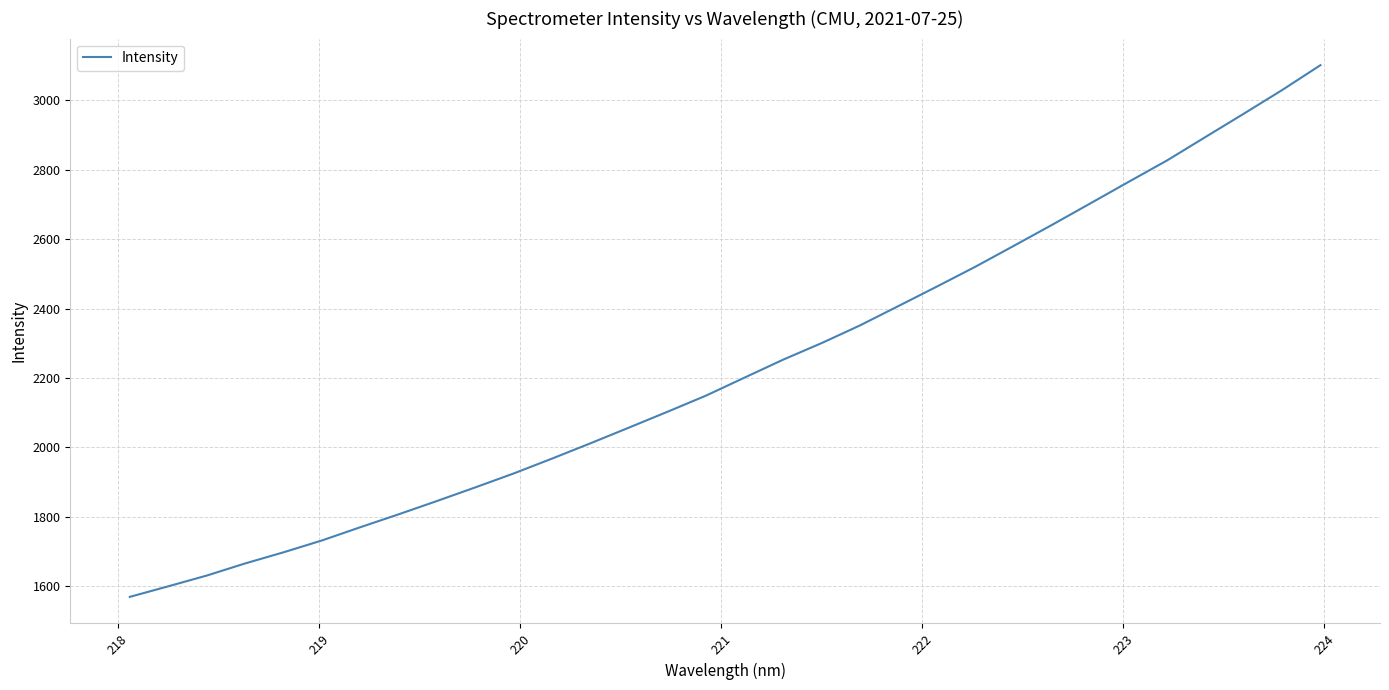

What is the smallest value displayed?

1569.5